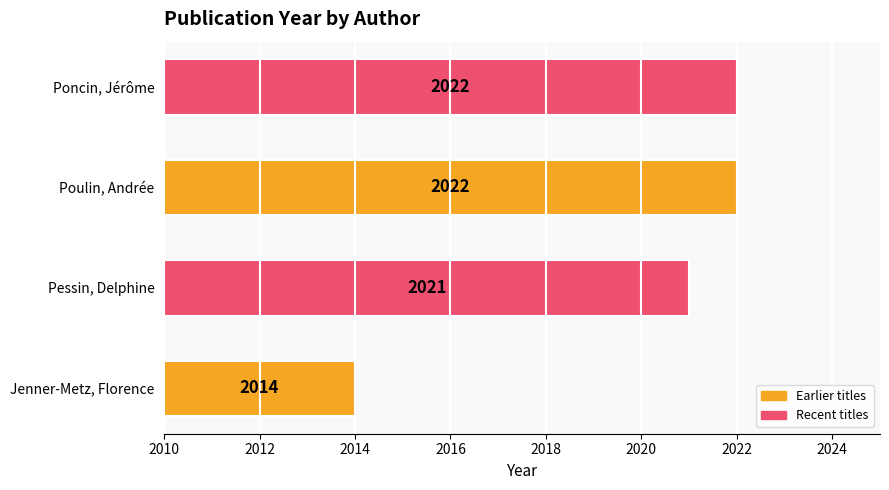

Which has a higher value, Jenner-Metz, Florence or Poncin, Jérôme?

Poncin, Jérôme